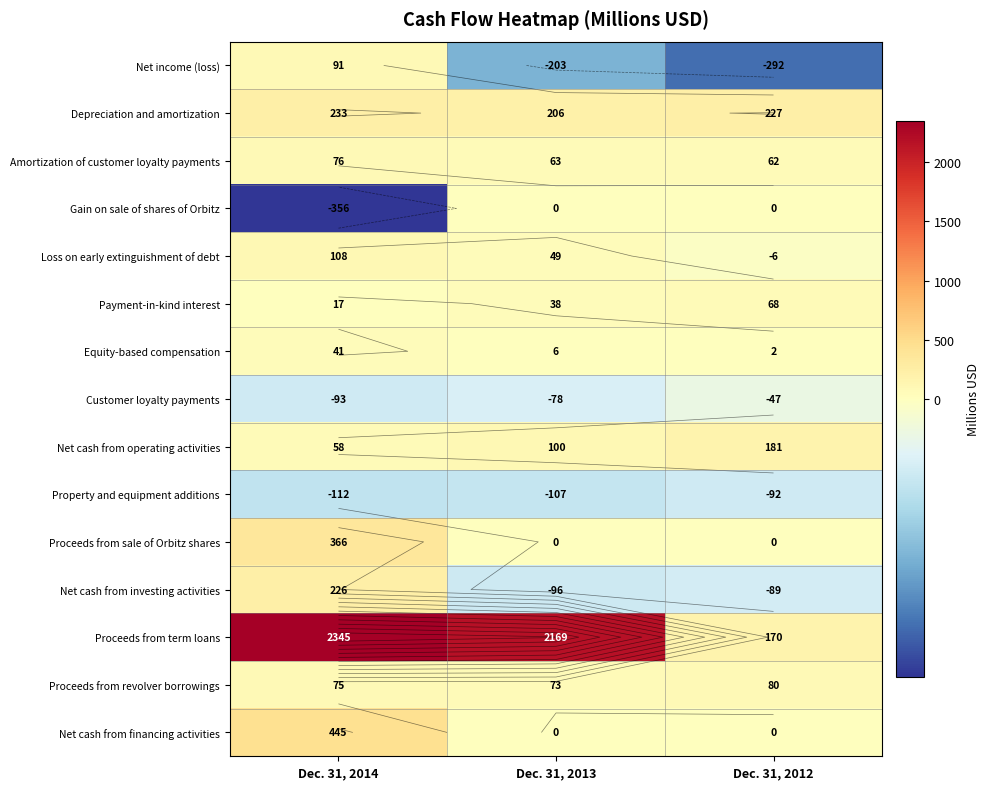

How many positive values does the Net income (loss) series have?

1